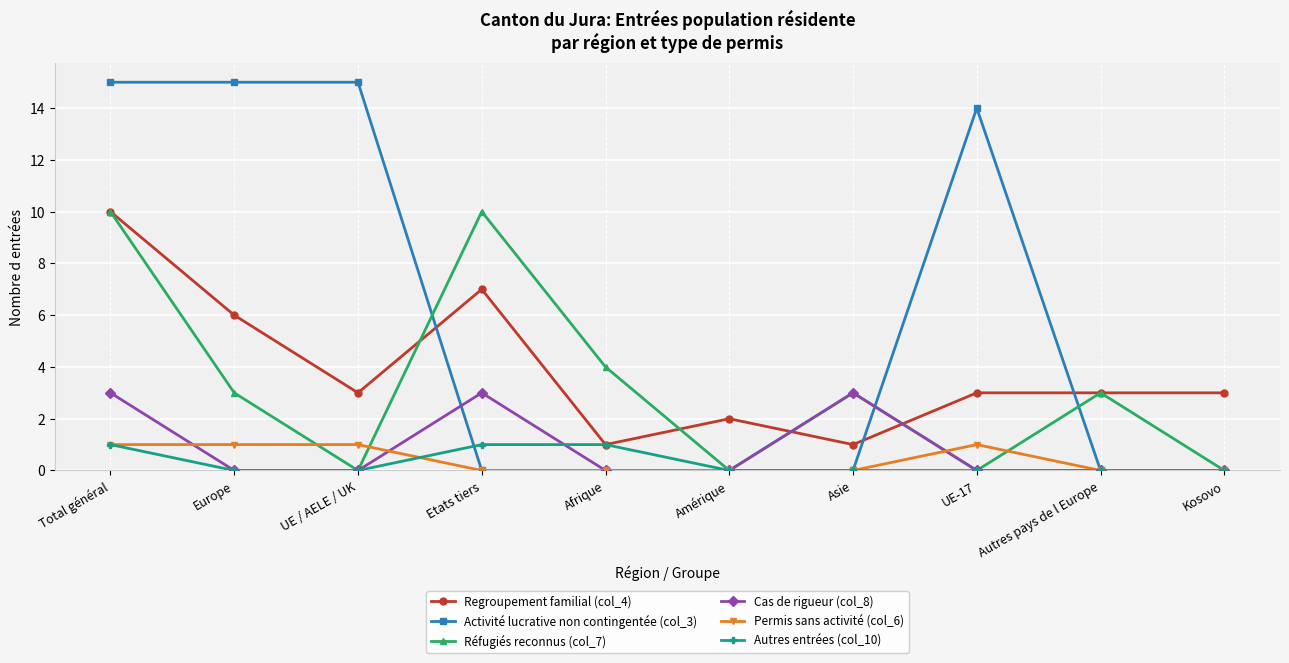

Where is the first local maximum for Réfugiés reconnus (col_7)?

Etats tiers